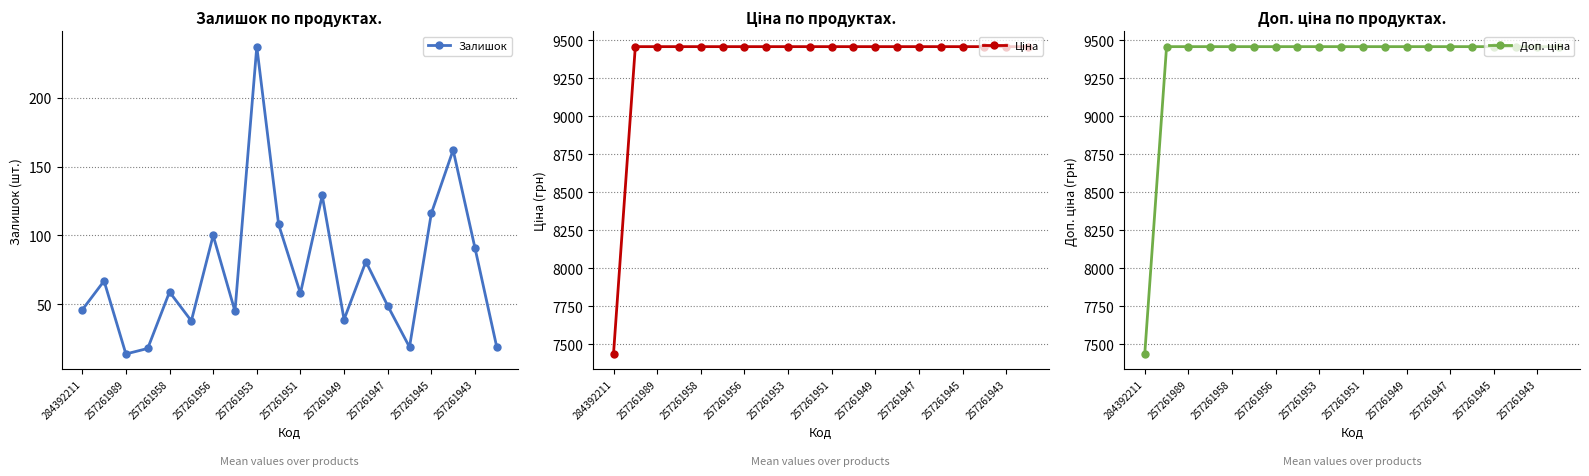

True or false: Залишок and Доп. ціна intersect in this chart.

False